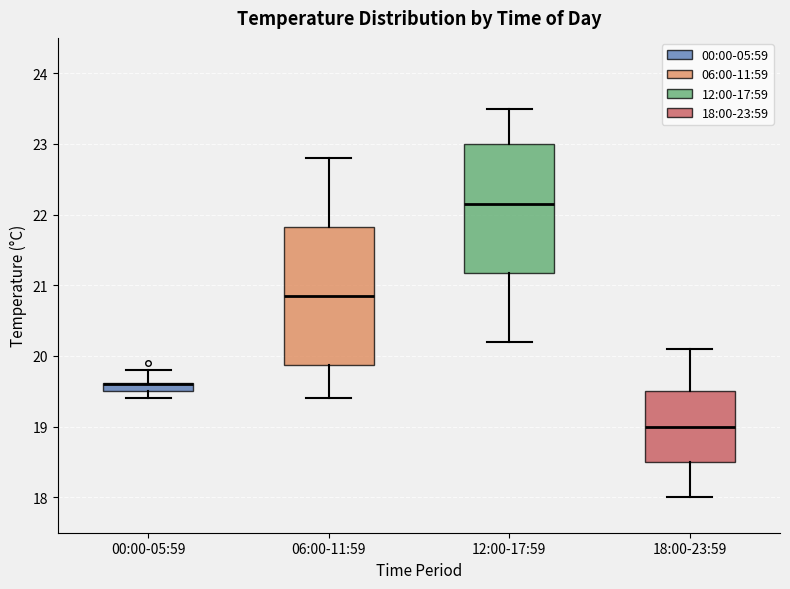

Comparing the boxes themselves (not the whiskers), which one is the tallest?

06:00-11:59